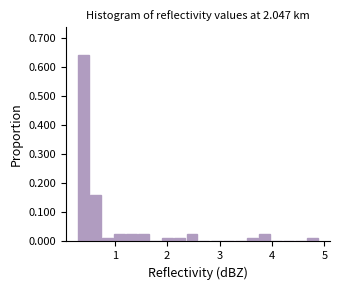

Around what value on the x-axis is the tallest bar? Give the approximate position of its centre, as read against the axis.

0.4